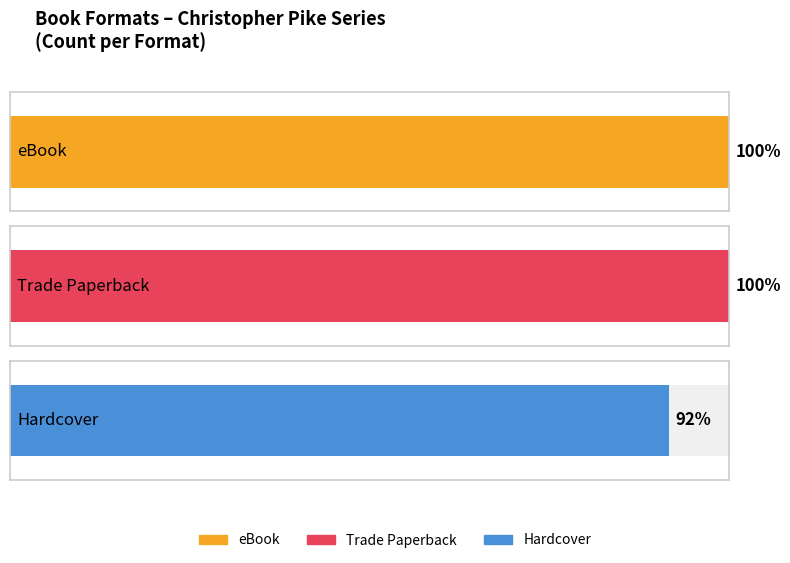

How many distinct data groups are displayed?

3